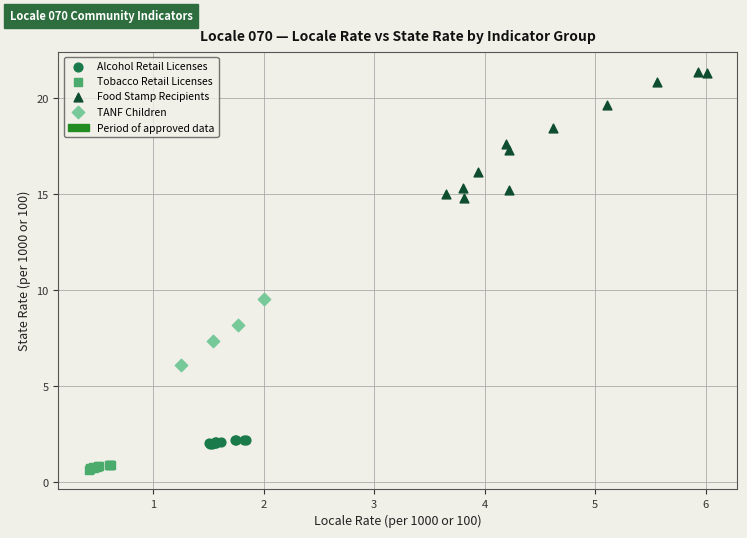

Which series reaches the minimum Y coordinate?

Tobacco Retail Licenses